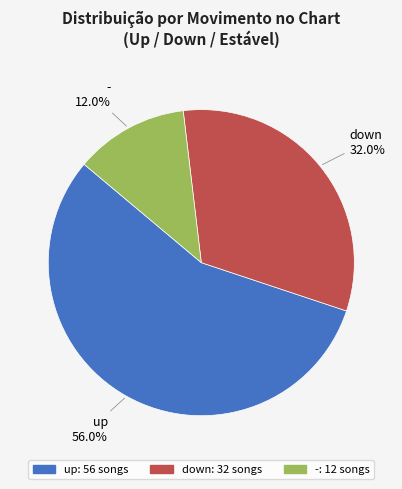

Is up the majority of the pie?

Yes